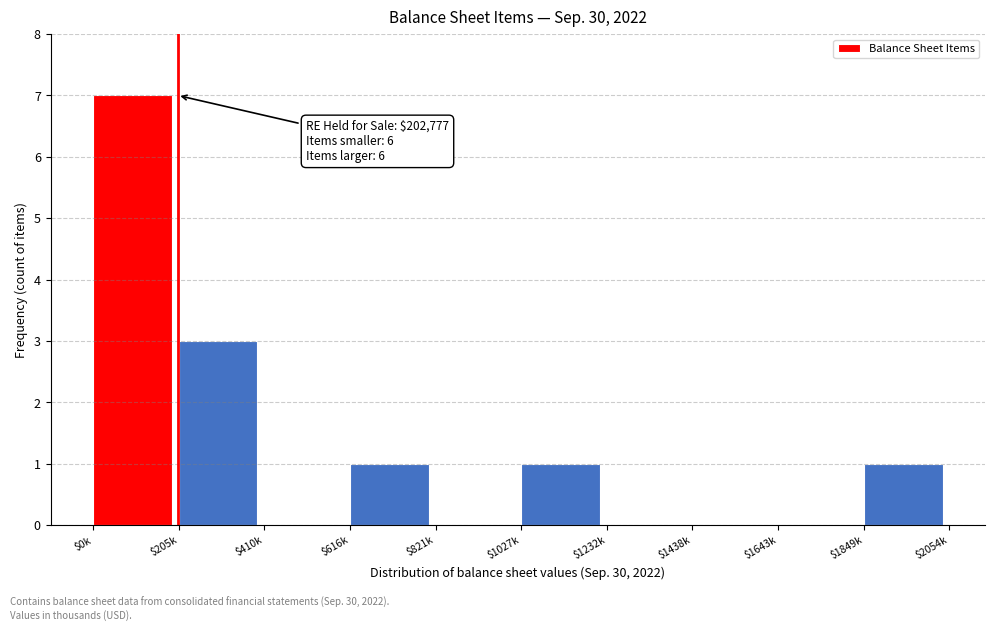

The value at $821k is 4. True or false?

False